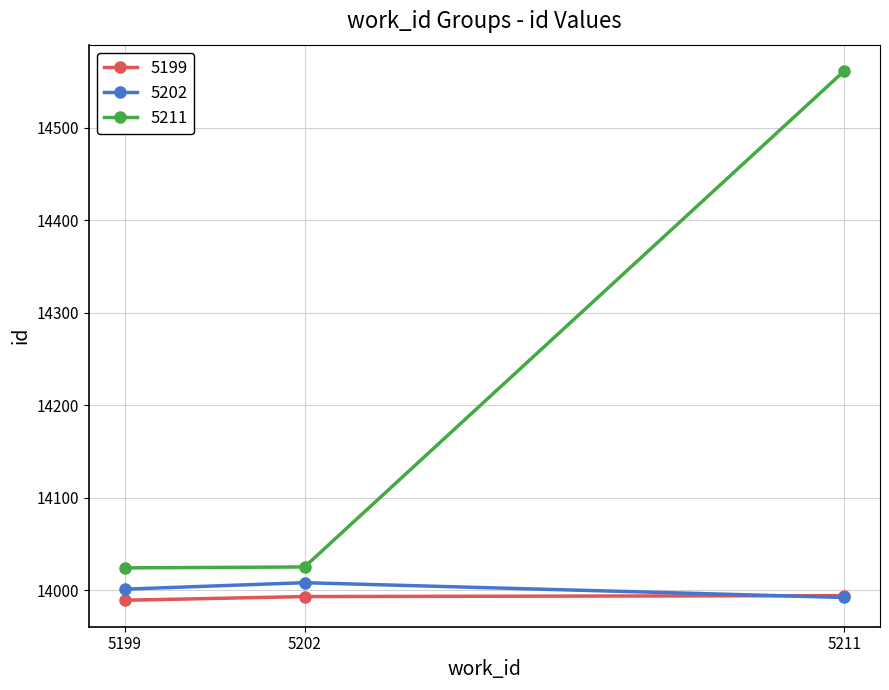

Which category has the highest value in the 5211 series?

5211